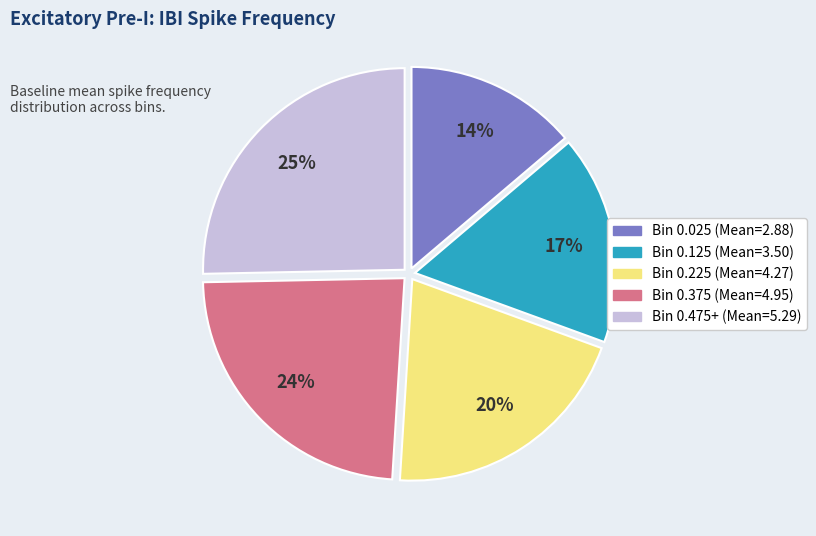

How many slices are in this pie chart?

5